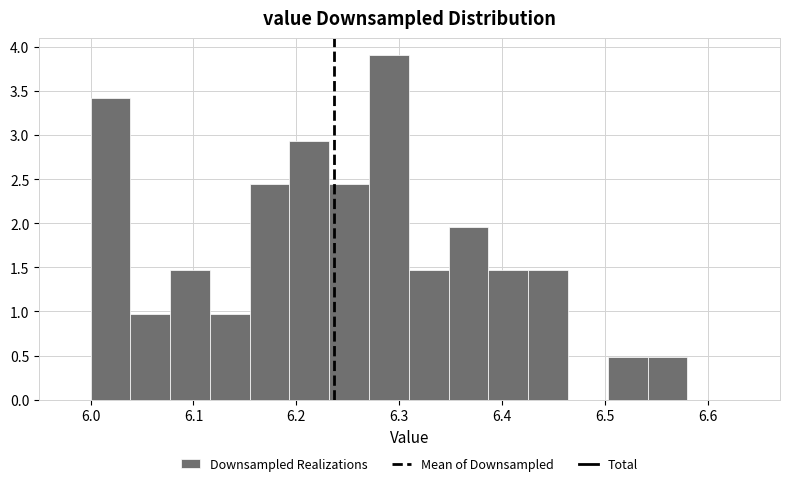

Around what value on the x-axis is the tallest bar? Give the approximate position of its centre, as read against the axis.

6.29